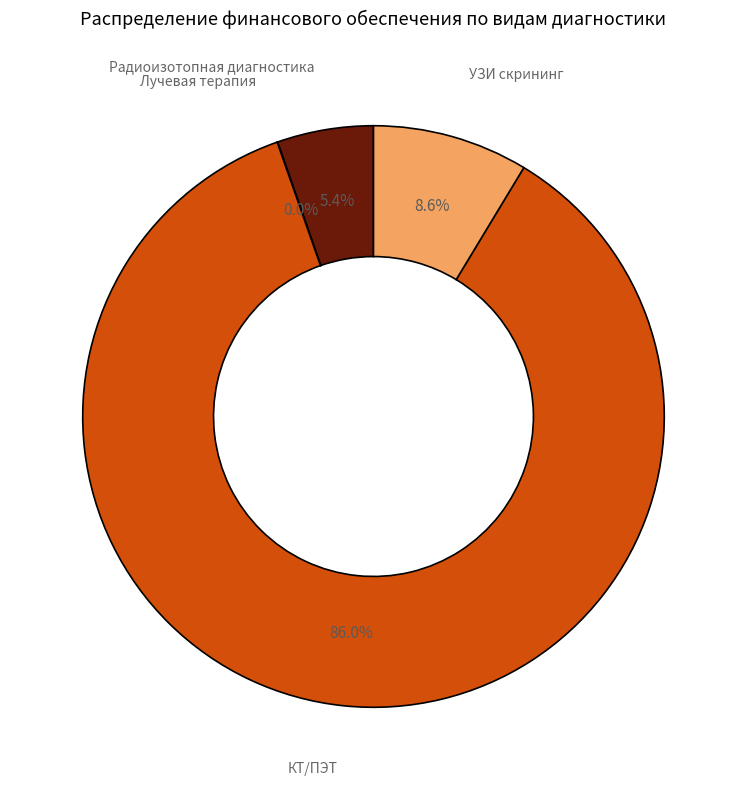

What is the total percentage of Радиоизотопная диагностика and УЗИ скрининг?

14.0%